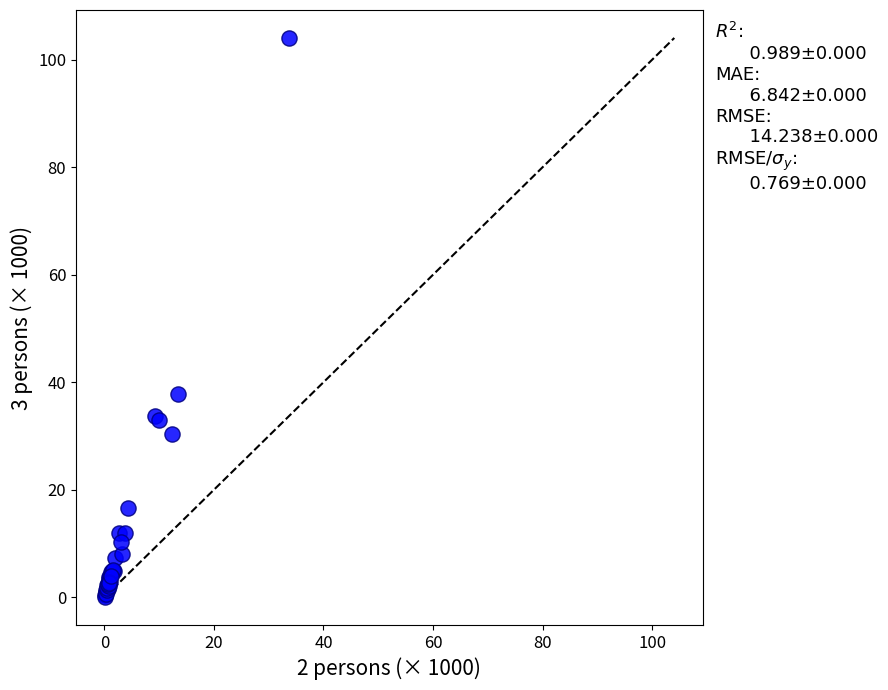

What Y value in the scatter plot is closest to 52?

37.8